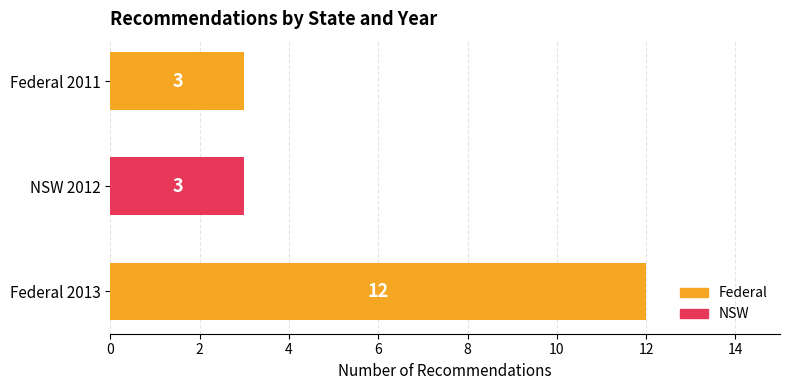

Reading bottom to top, transcribe all the data shown in this chart.

Federal 2013=12	NSW 2012=3	Federal 2011=3